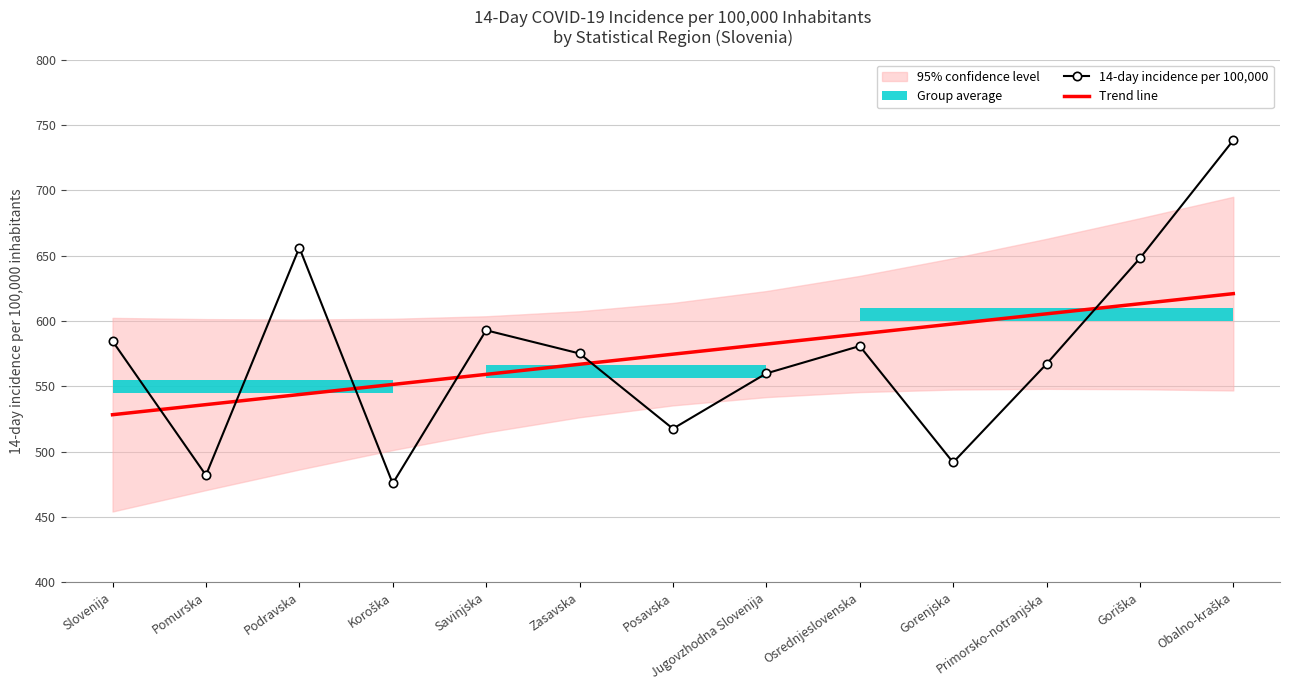

What is the approximate value of Trend line at Savinjska?

559.2